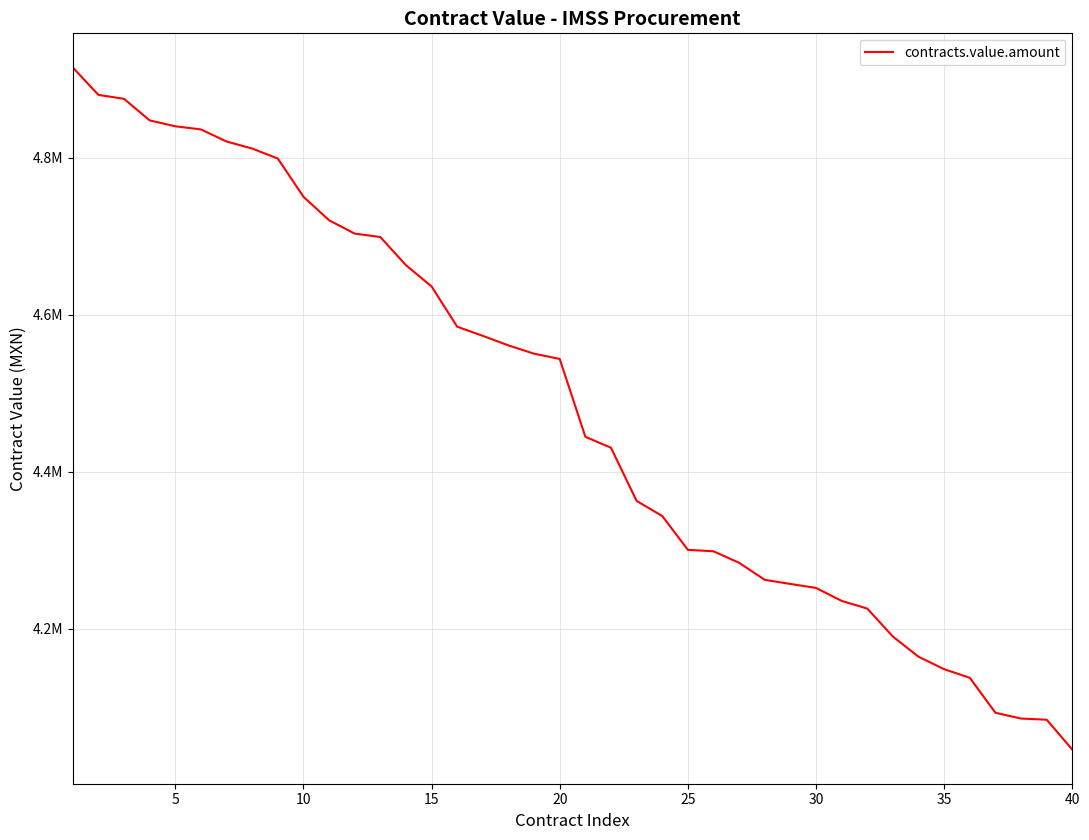

Is this an area chart (filled region under the line)?

No